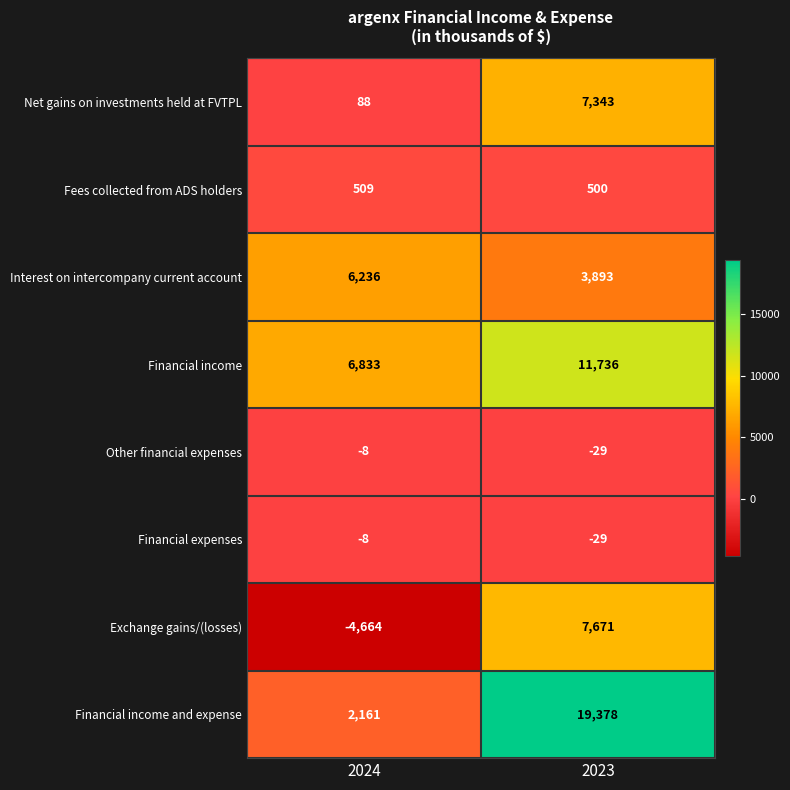

What is the smallest value displayed?

-4664